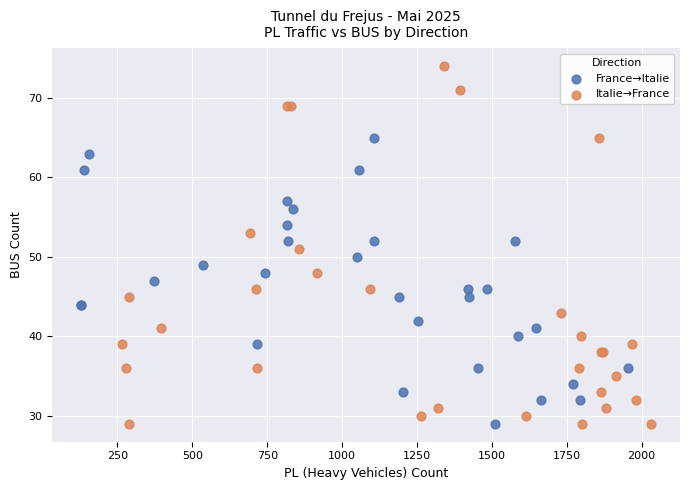

Which series contains the highest Y value?

Italie→France